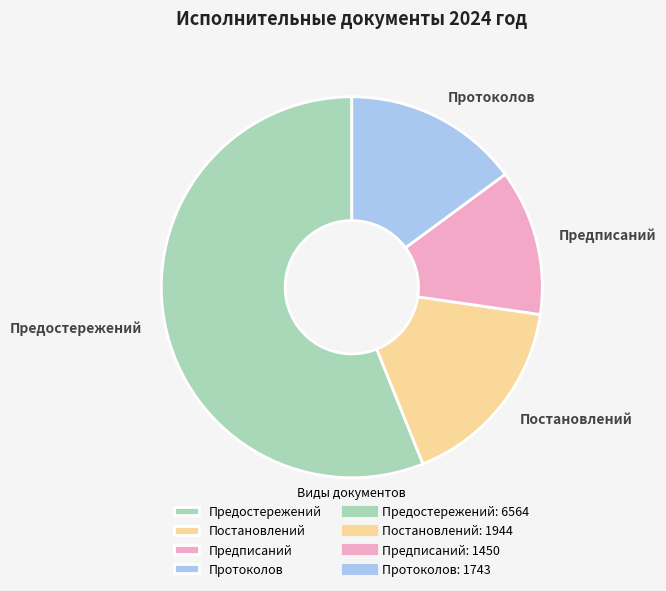

Which category accounts for the majority?

Предостережений